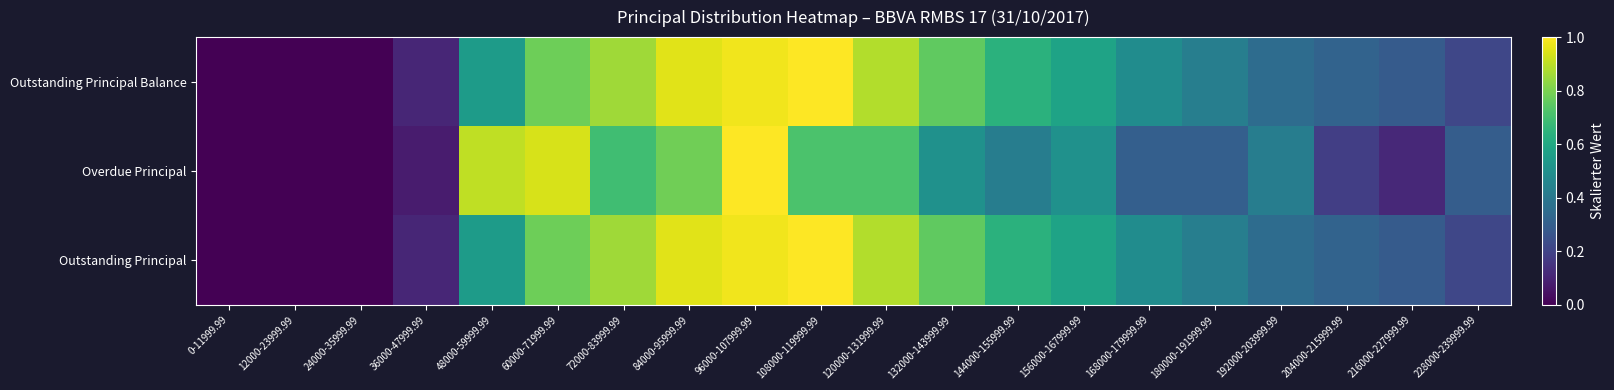

What is the greatest value displayed?

1.0